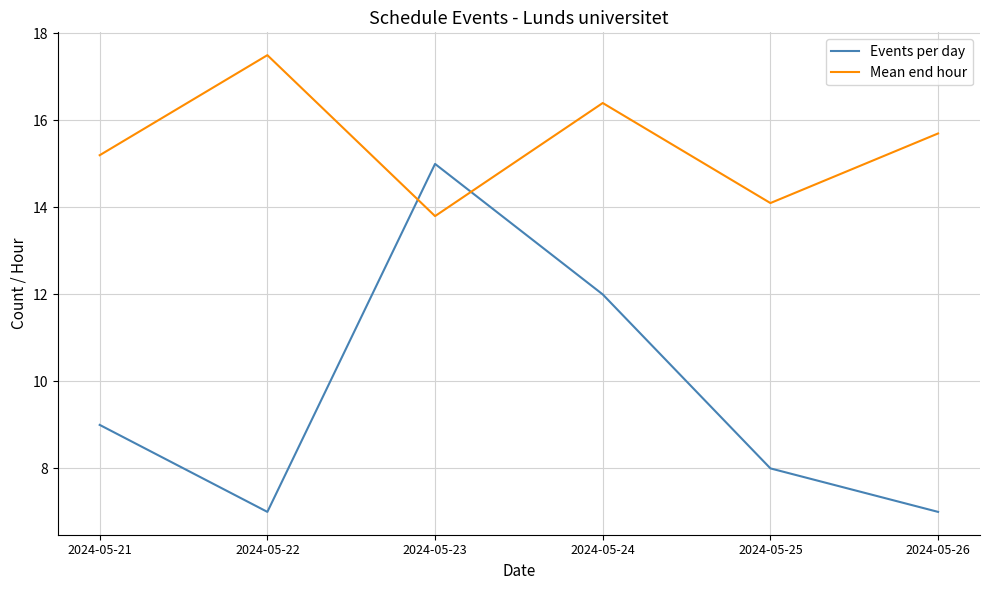

List the series in order of their overall mean, lowest first.

Events per day, Mean end hour